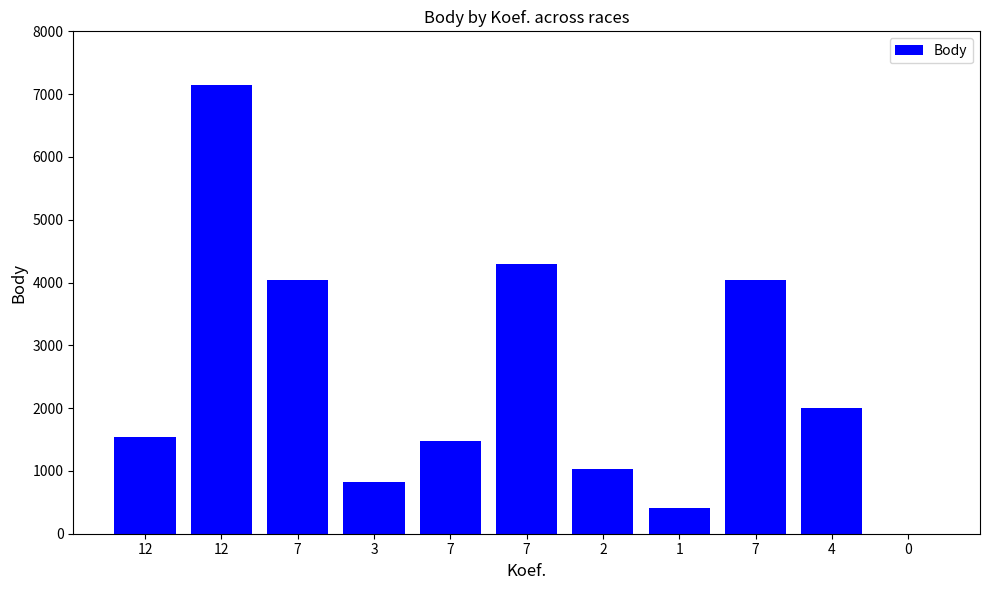

Where is the data nearest to the value 3575?

7